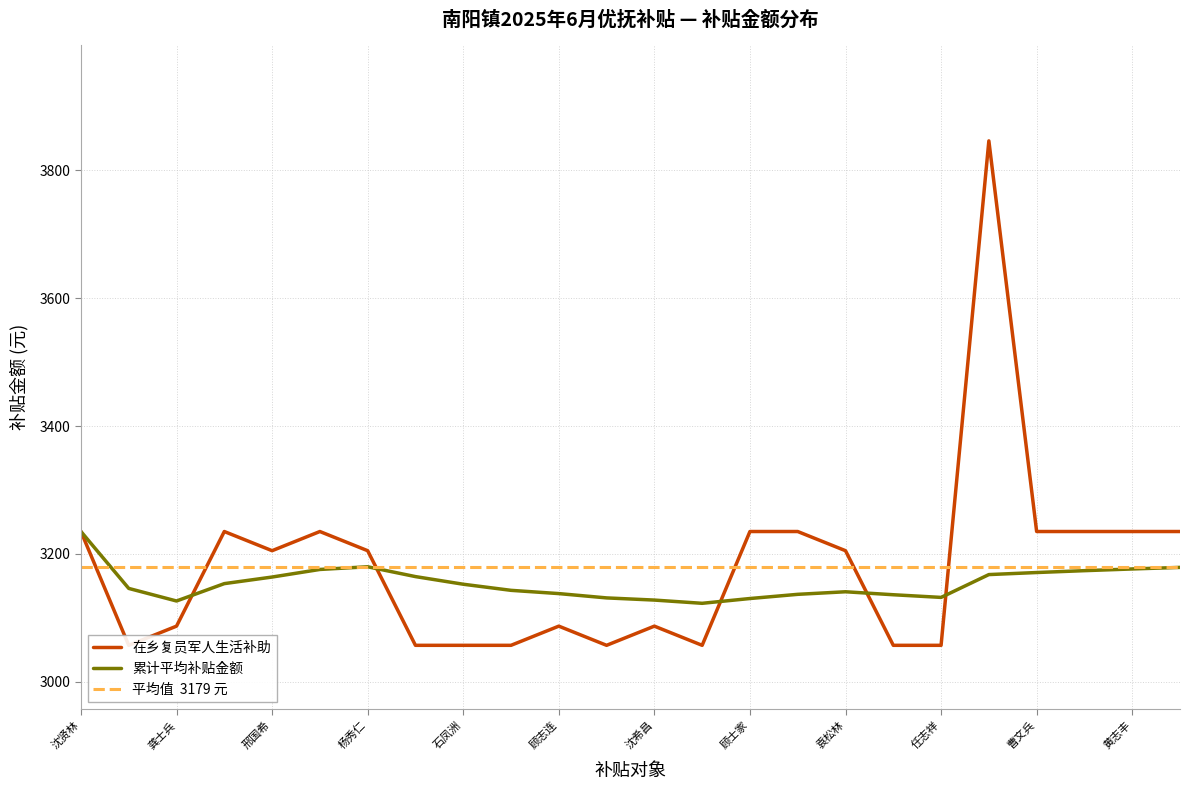

How many values exceed 3205?

10